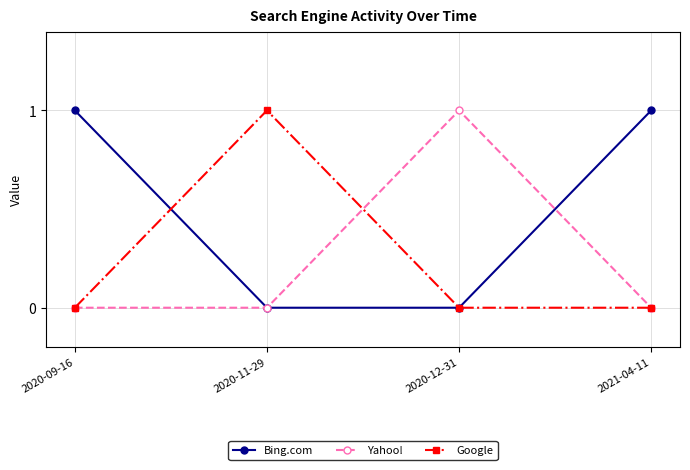

What is the label of the 1st point from the left?

2020-09-16